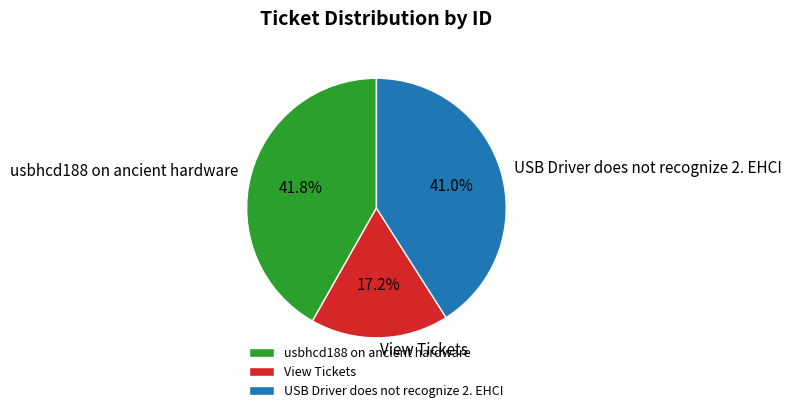

Is there a majority slice in this chart?

No